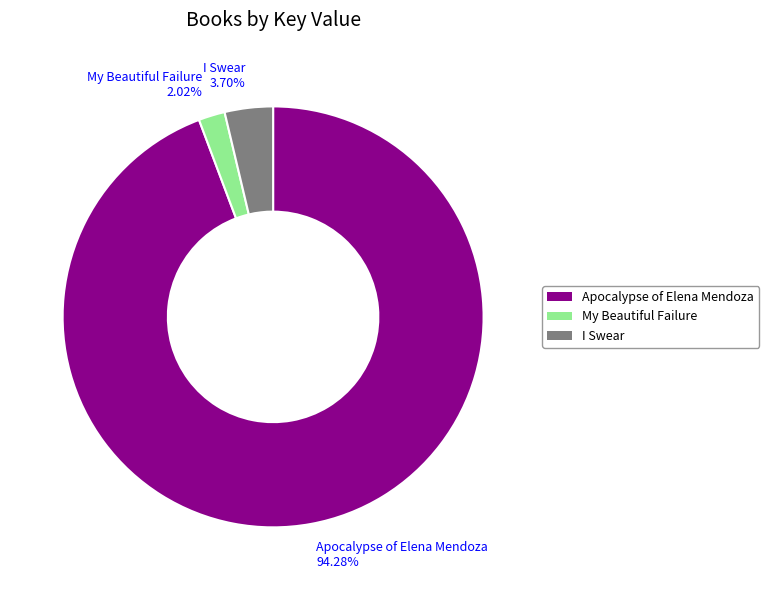

Is the sum of I Swear and My Beautiful Failure greater than half?

No